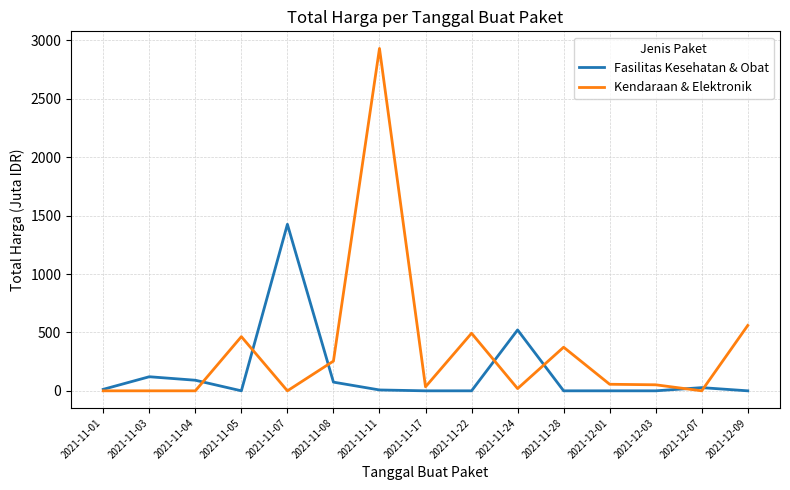

Which series has the widest spread of values?

Kendaraan & Elektronik